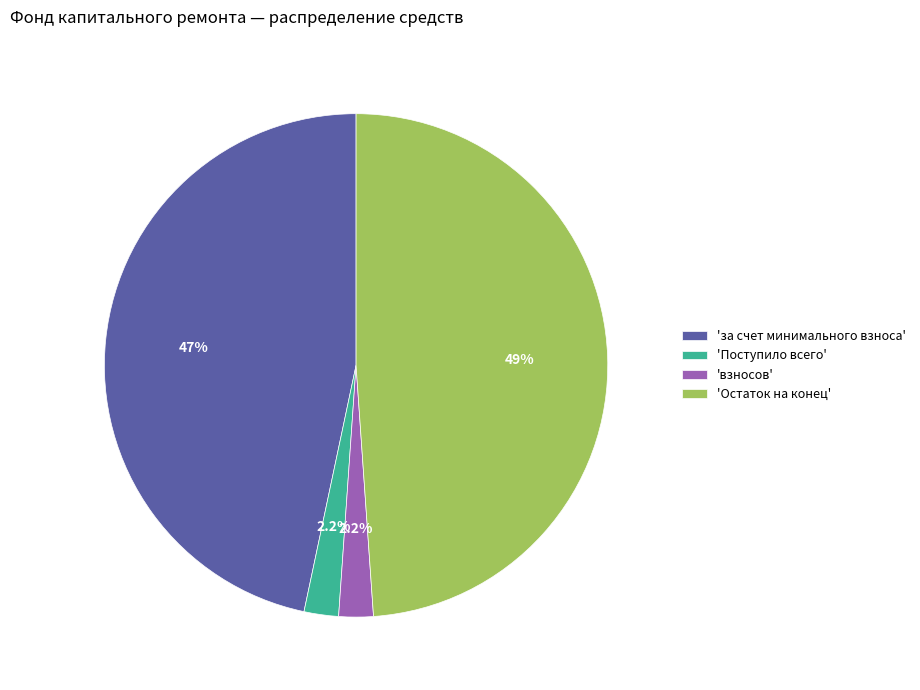

Which category has the biggest portion of the pie?

'Остаток на конец'